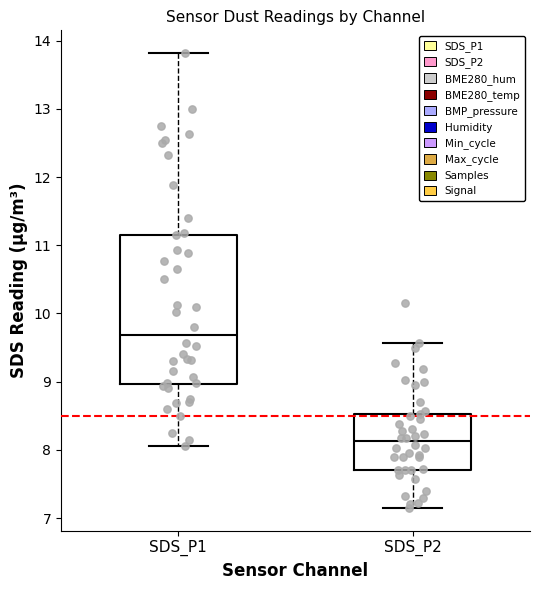

Reading left to right, transcribe this box plot: for each box, give where its median line is, the range the box spans, and where its two whiskers end, as read against the y-axis. The values are not printed on the chart, so give them approximately, as read against the axis.

SDS_P1: median 9.7, box 9.0 to 11.2, whiskers 8.1 to 13.8
SDS_P2: median 8.1, box 7.7 to 8.5, whiskers 7.2 to 9.6